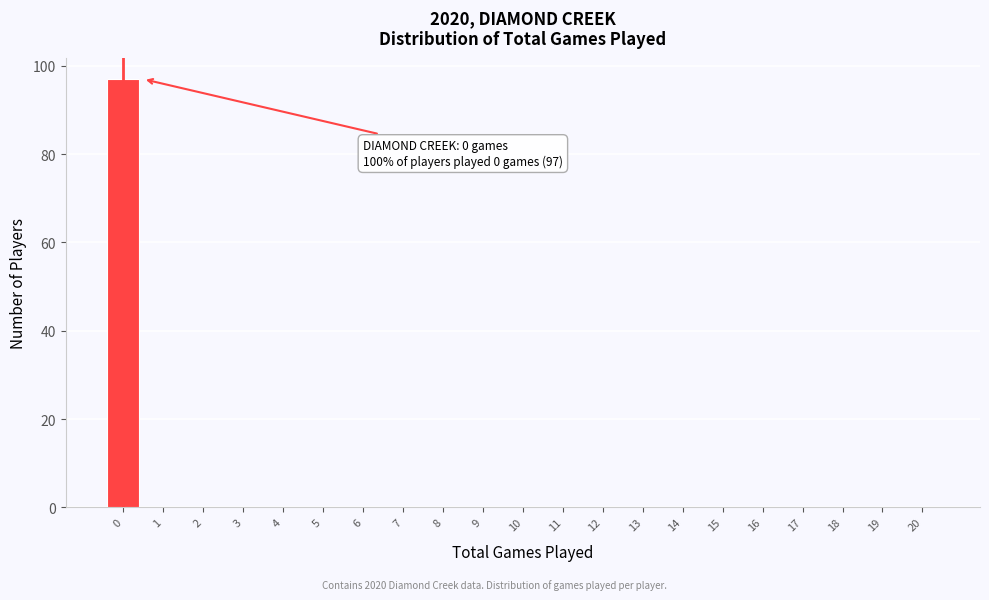

Reading right to left, extract all data points from this chart.

20=0	19=0	18=0	17=0	16=0	15=0	14=0	13=0	12=0	11=0	10=0	9=0	8=0	7=0	6=0	5=0	4=0	3=0	2=0	1=0	0=97